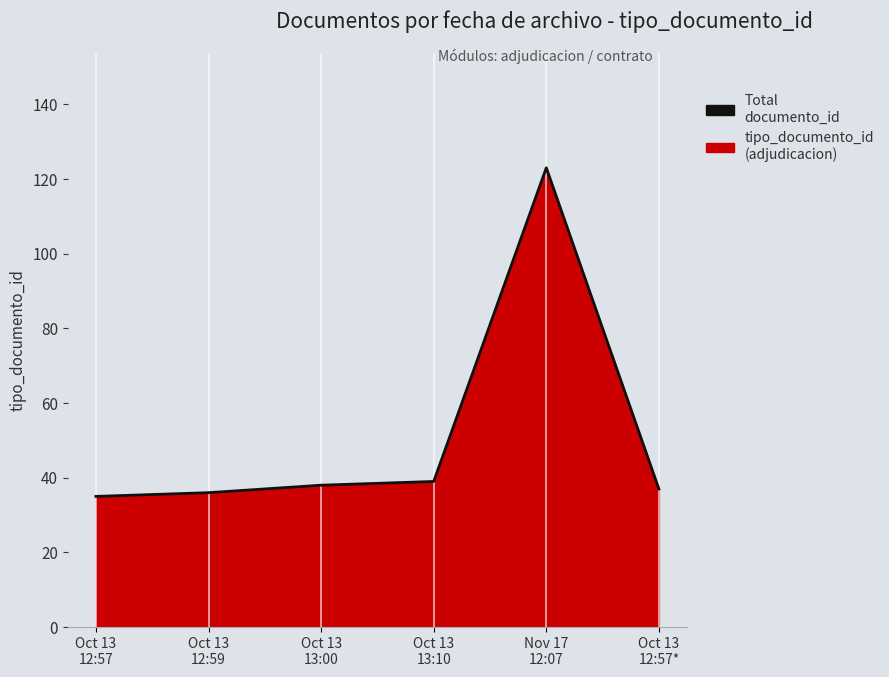

Where does the data first go above 38?

Oct 13
13:10